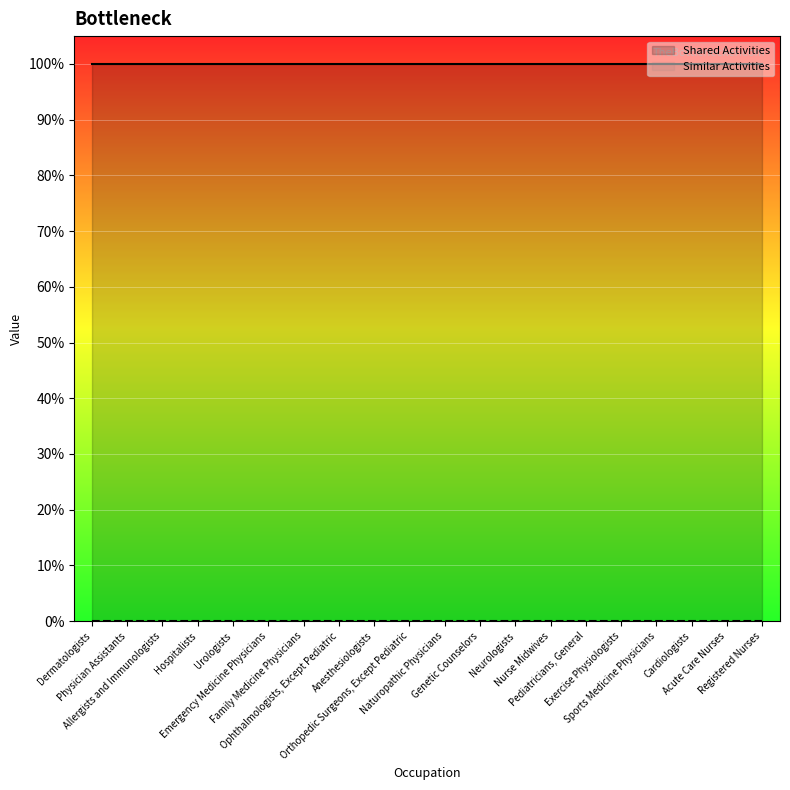

What is the label of the 19th point from the right?

Physician Assistants